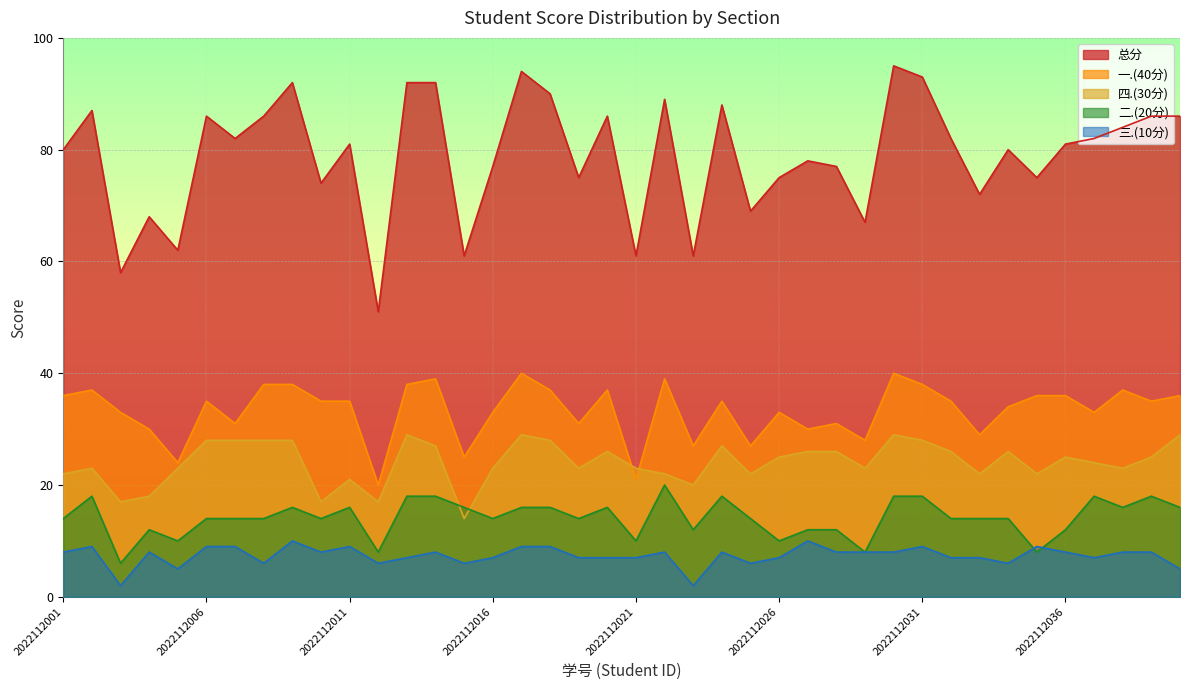

Reading left to right, list all the values displayed in this chart.

总分: 80	87	58	68	62	86	82	86	92	74	81	51	92	92	61	77	94	90	75	86	61	89	61	88	69	75	78	77	67	95	93	82	72	80	75	81	82	84	86	86
一.(40分): 36	37	33	30	24	35	31	38	38	35	35	20	38	39	25	33	40	37	31	37	21	39	27	35	27	33	30	31	28	40	38	35	29	34	36	36	33	37	35	36
四.(30分): 22	23	17	18	23	28	28	28	28	17	21	17	29	27	14	23	29	28	23	26	23	22	20	27	22	25	26	26	23	29	28	26	22	26	22	25	24	23	25	29
二.(20分): 14	18	6	12	10	14	14	14	16	14	16	8	18	18	16	14	16	16	14	16	10	20	12	18	14	10	12	12	8	18	18	14	14	14	8	12	18	16	18	16
三.(10分): 8	9	2	8	5	9	9	6	10	8	9	6	7	8	6	7	9	9	7	7	7	8	2	8	6	7	10	8	8	8	9	7	7	6	9	8	7	8	8	5